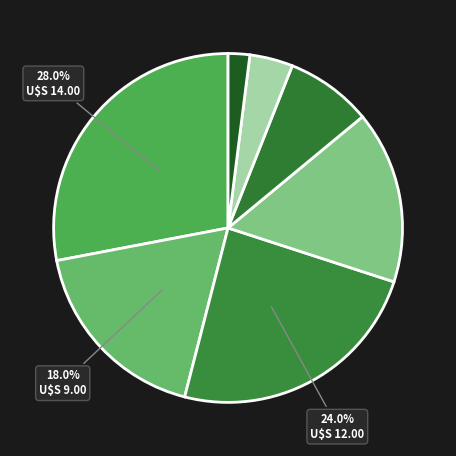

To the nearest percent, what is the average slice percentage?

14%